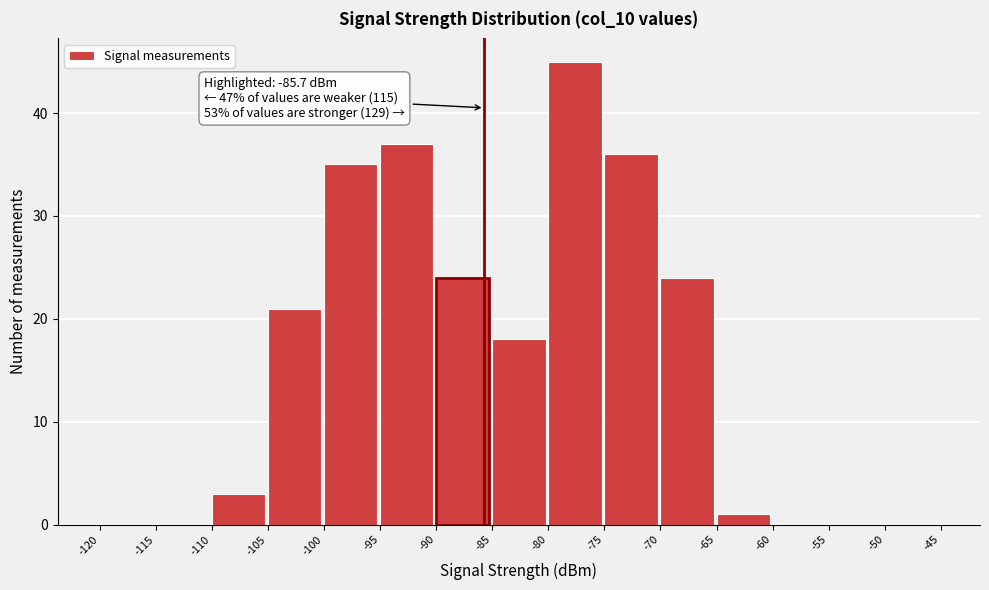

Over which range of the x-axis is the bar tallest?

-80 to -75